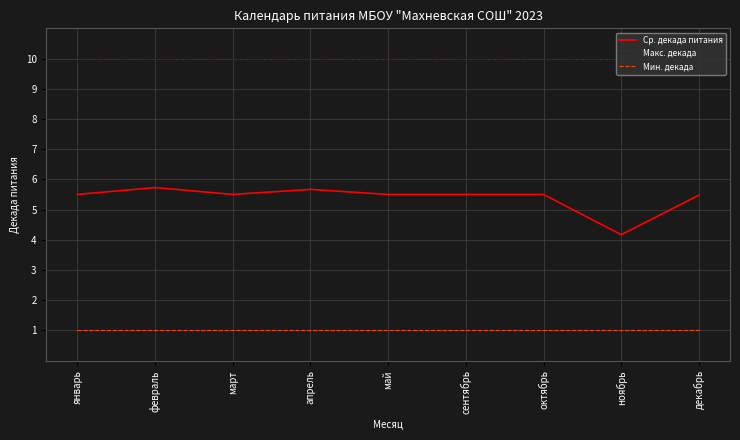

What is the total value across all series at февраль?

16.7